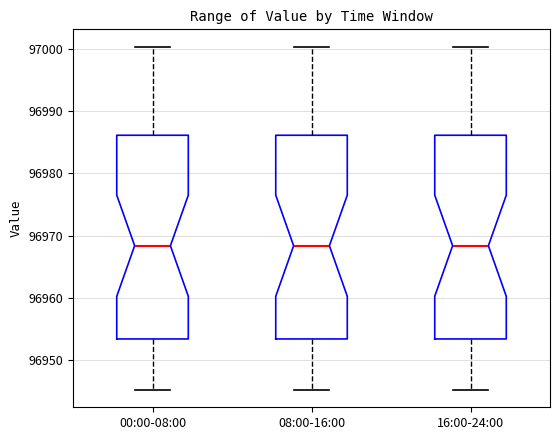

Reading left to right, transcribe this box plot: for each box, give where its median line is, the range the box spans, and where its two whiskers end, as read against the y-axis. The values are not printed on the chart, so give them approximately, as read against the axis.

00:00-08:00: median 96968, box 96953 to 96986, whiskers 96945 to 97000
08:00-16:00: median 96968, box 96953 to 96986, whiskers 96945 to 97000
16:00-24:00: median 96968, box 96953 to 96986, whiskers 96945 to 97000